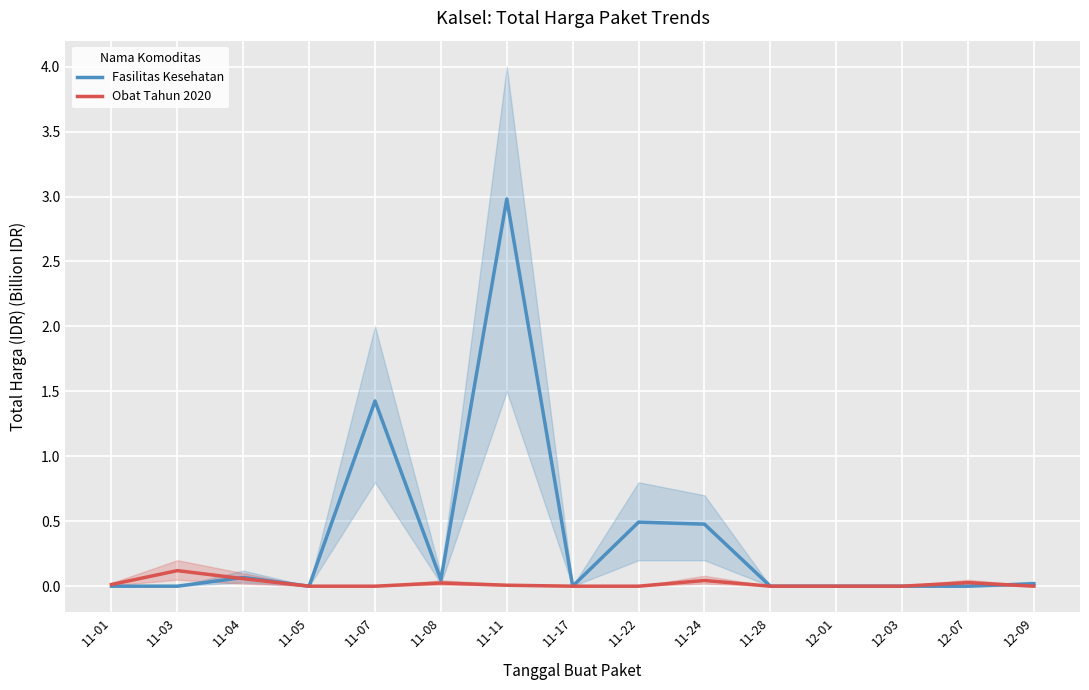

After their last crossing, which series has the higher values: Obat Tahun 2020 or Fasilitas Kesehatan?

Fasilitas Kesehatan